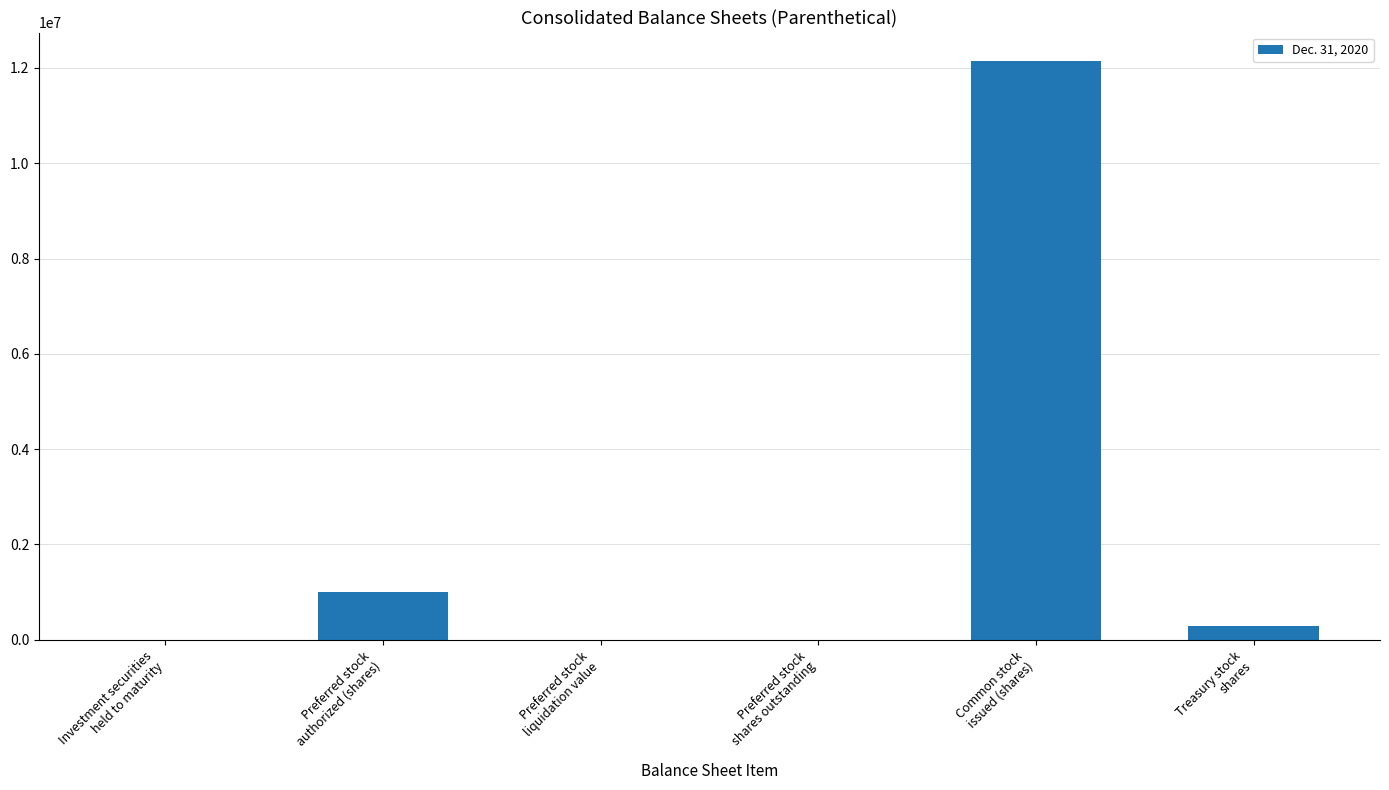

The chart shows a value of 284522 at Treasury stock
shares. True or false?

True